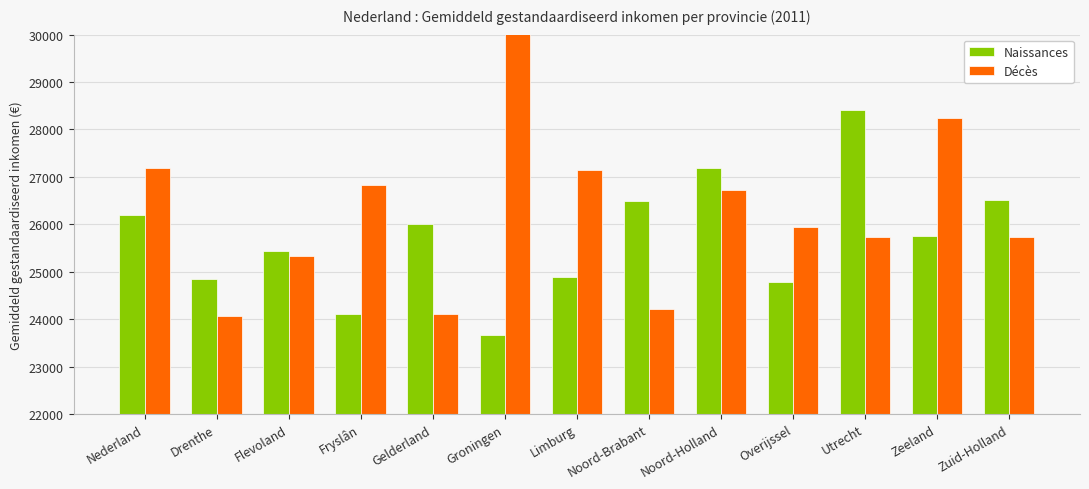

What is the difference between the Décès values at Nederland and Groningen?

4329